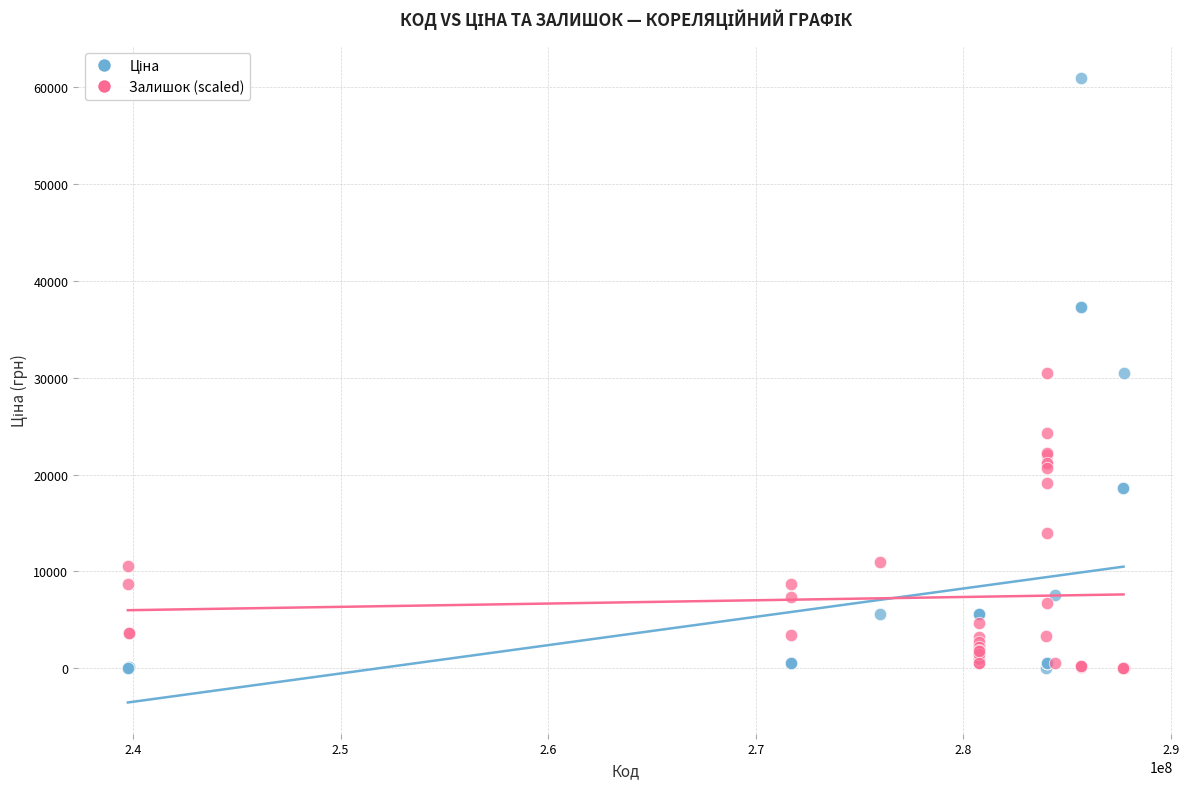

In the Залишок (scaled) series, what Y value is closest to 15256?

13933.1